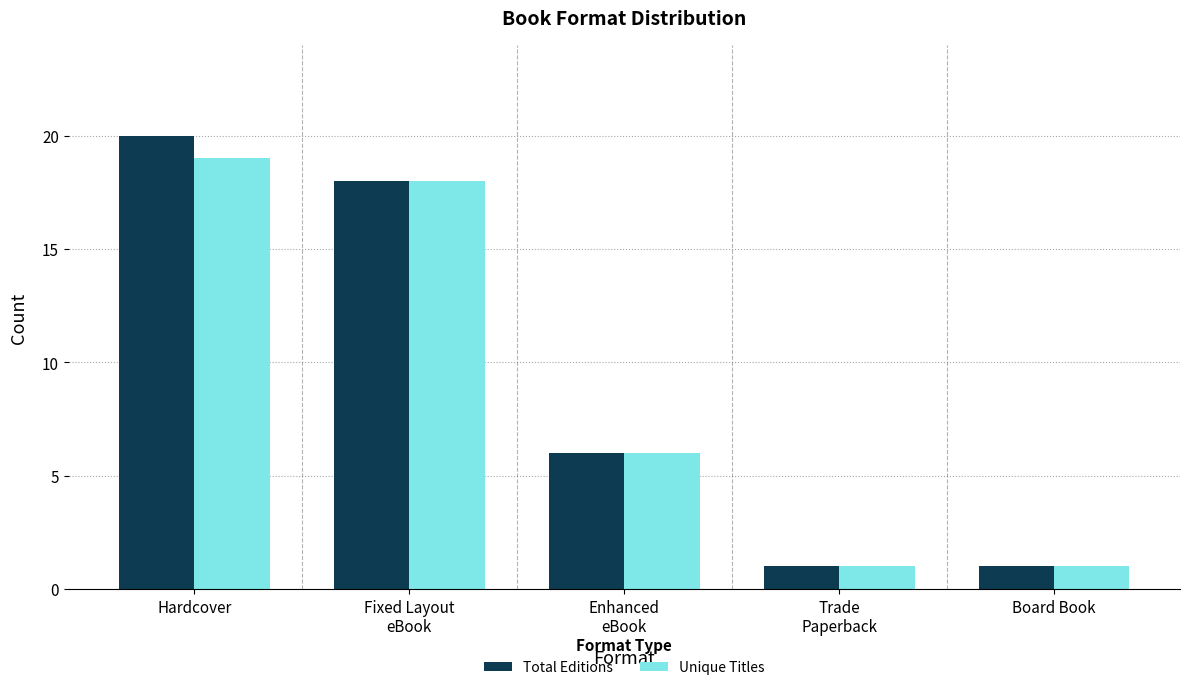

What is the label of the 3rd bar from the right?

Enhanced
eBook